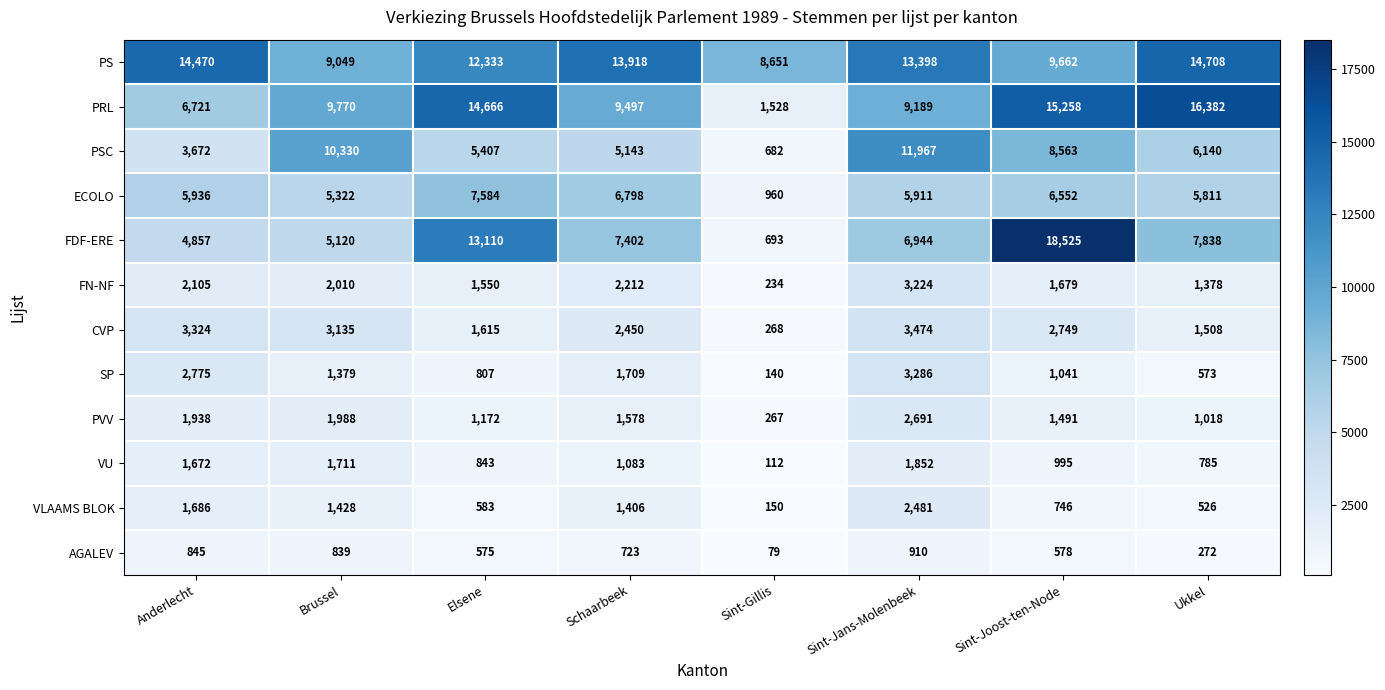

Which series changed the most between Brussel and Sint-Gillis?

PSC